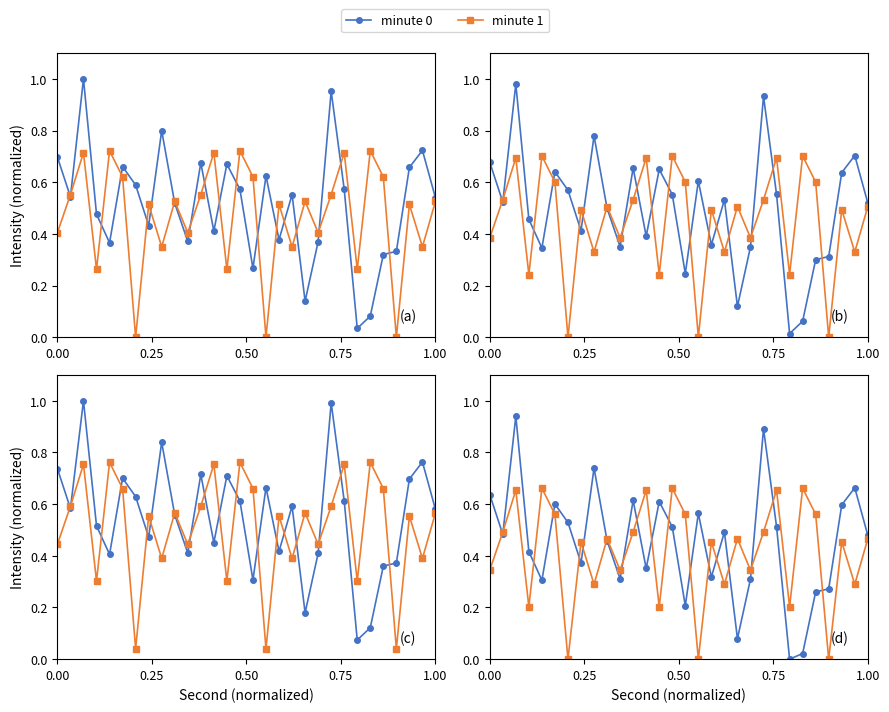

Reading left to right, transcribe all the data shown in this chart.

minute 0: 0.6	0.5	0.9	0.4	0.3	0.6	0.5	0.4	0.7	0.5	0.3	0.6	0.4	0.6	0.5	0.2	0.6	0.3	0.5	0.1	0.3	0.9	0.5	0.0	0.0	0.3	0.3	0.6	0.7	0.5
minute 1: 0.3	0.5	0.7	0.2	0.7	0.6	0.0	0.5	0.3	0.5	0.3	0.5	0.7	0.2	0.7	0.6	0.0	0.5	0.3	0.5	0.3	0.5	0.7	0.2	0.7	0.6	0.0	0.5	0.3	0.5